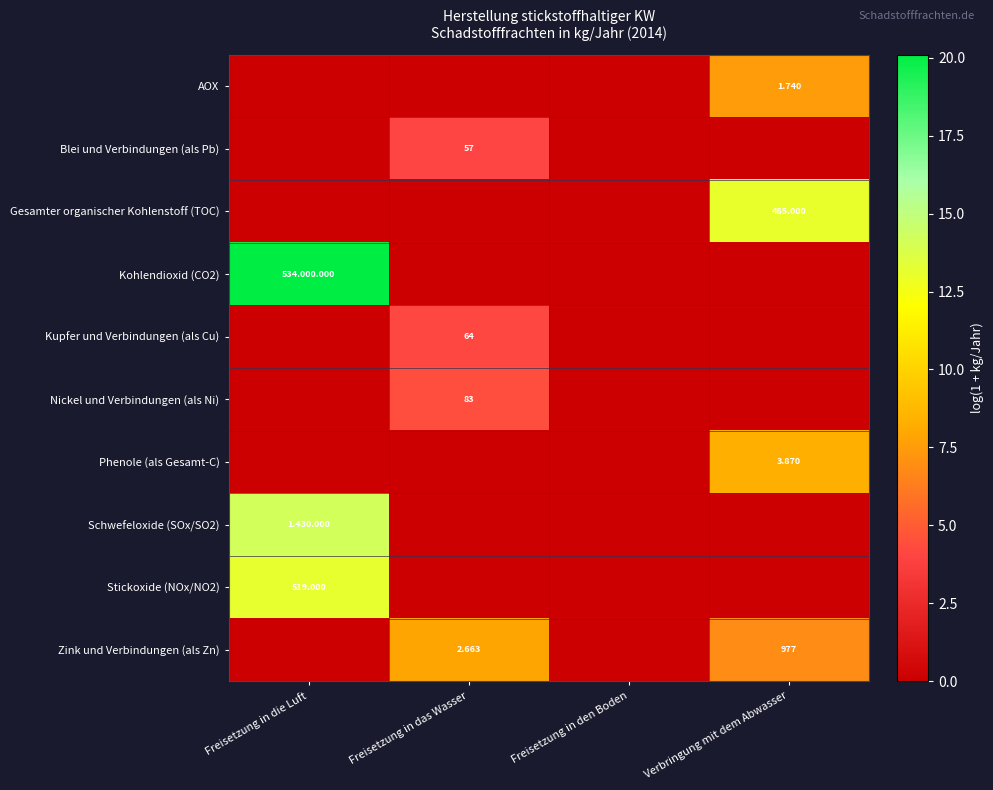

Rank the series by their maximum value, from lowest to highest.

Blei und Verbindungen (als Pb), Kupfer und Verbindungen (als Cu), Nickel und Verbindungen (als Ni), AOX, Zink und Verbindungen (als Zn), Phenole (als Gesamt-C), Gesamter organischer Kohlenstoff (TOC), Stickoxide (NOx/NO2), Schwefeloxide (SOx/SO2), Kohlendioxid (CO2)